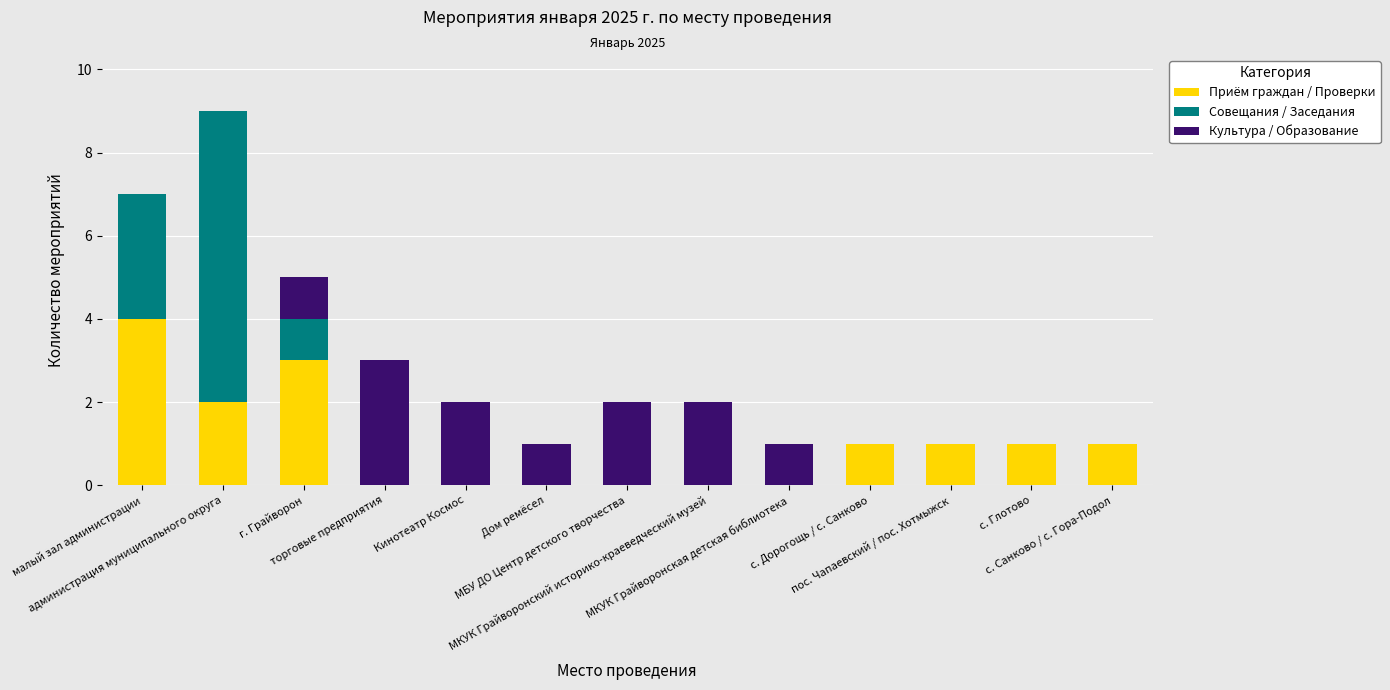

What is the difference between the maximum and minimum values in the Приём граждан / Проверки series?

4